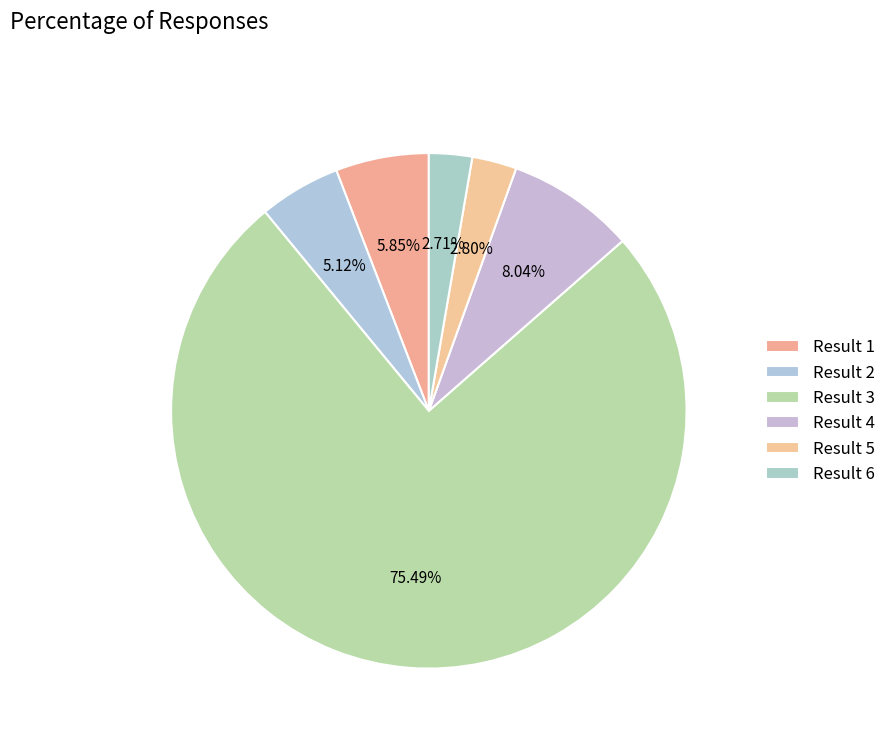

How many segments does this pie chart have?

6